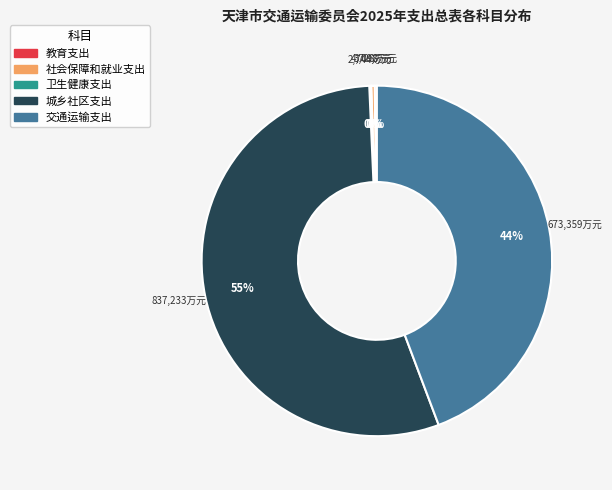

What is the ratio of the value at 交通运输支出 to the value at 社会保障和就业支出?

142.4